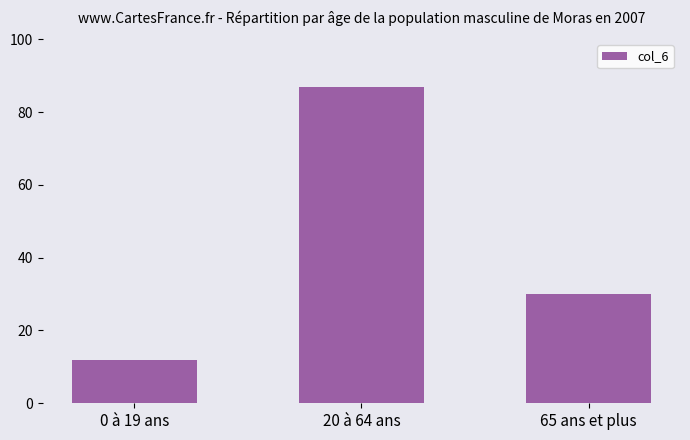

What is the minimum value shown in the chart?

12